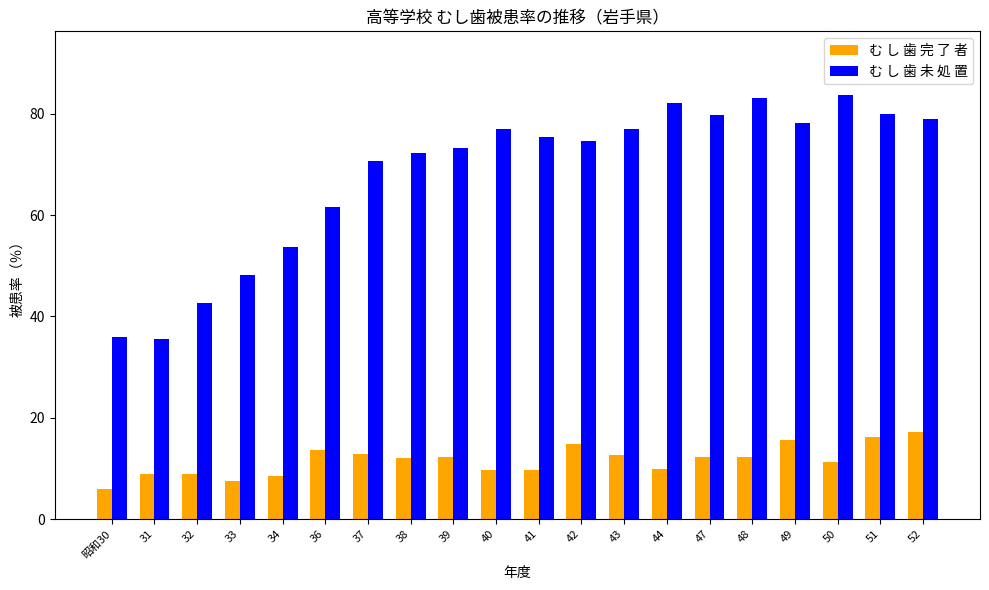

The む し 歯 未 処 置 series shows 70.6 at 37. True or false?

True